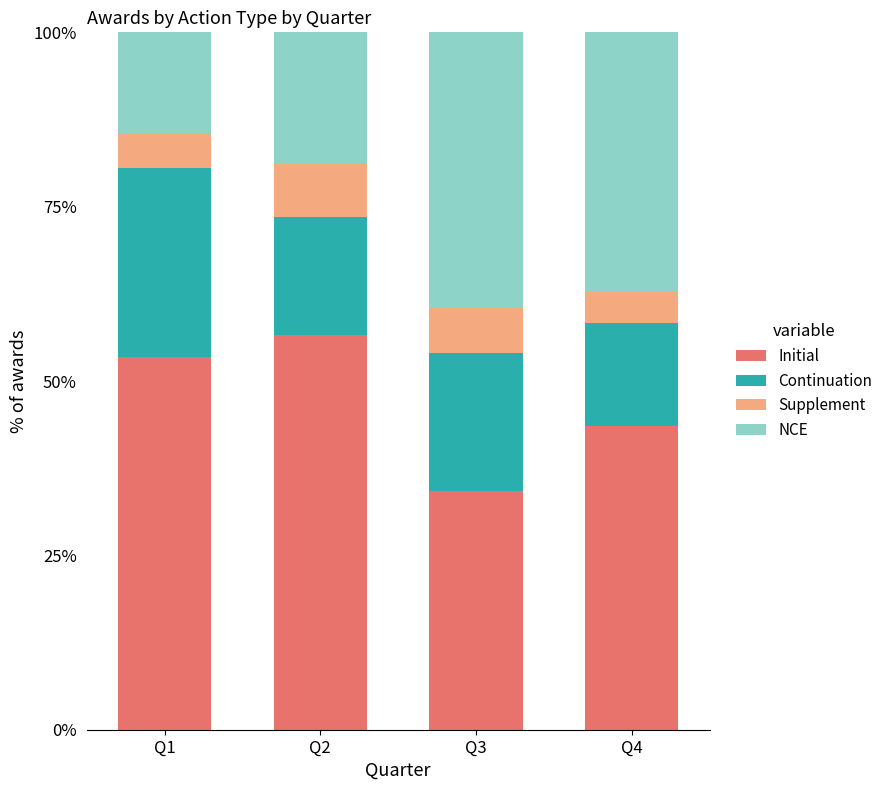

At which label does Initial reach its peak?

Q2